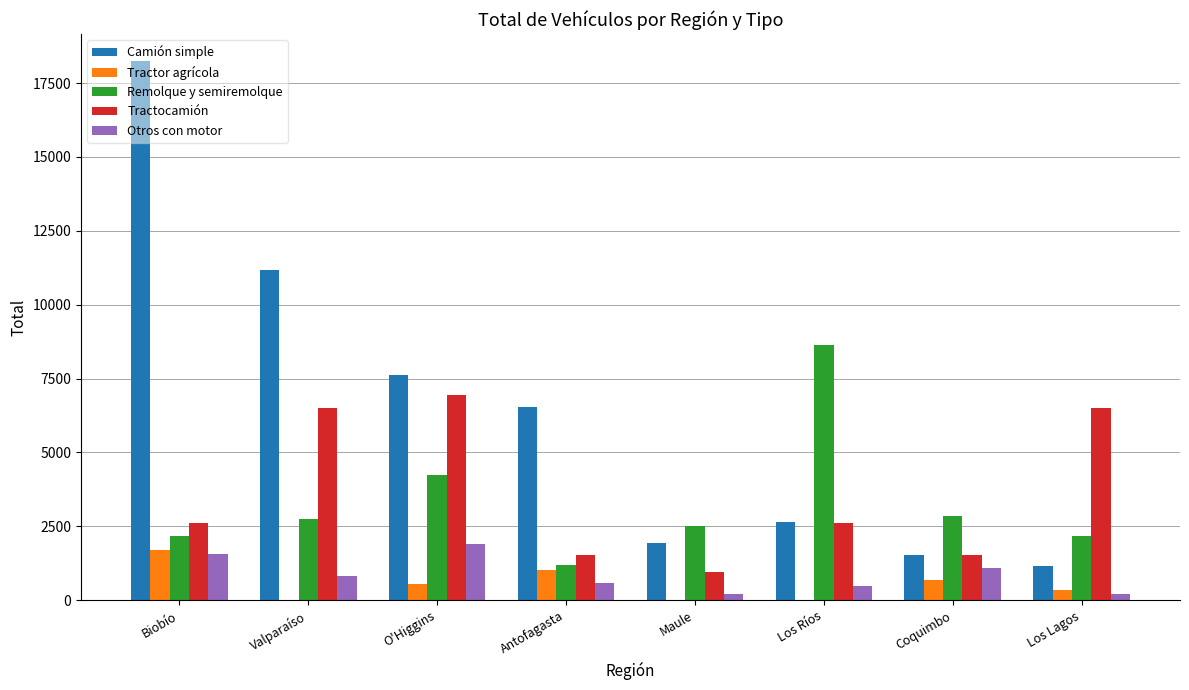

The Camión simple series shows 1515 at Coquimbo. True or false?

True